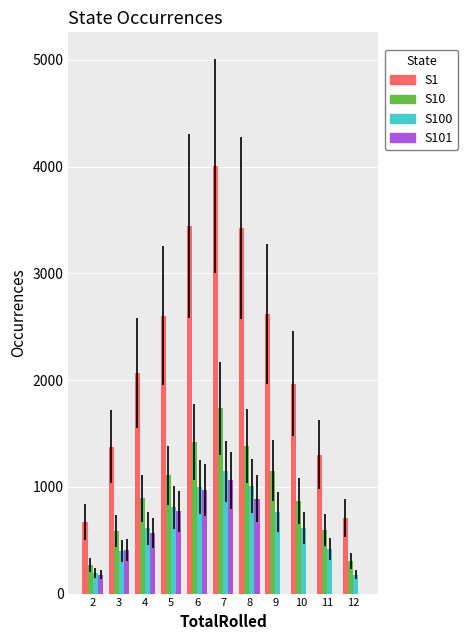

Between 2 and 9, which series saw the biggest shift?

S1